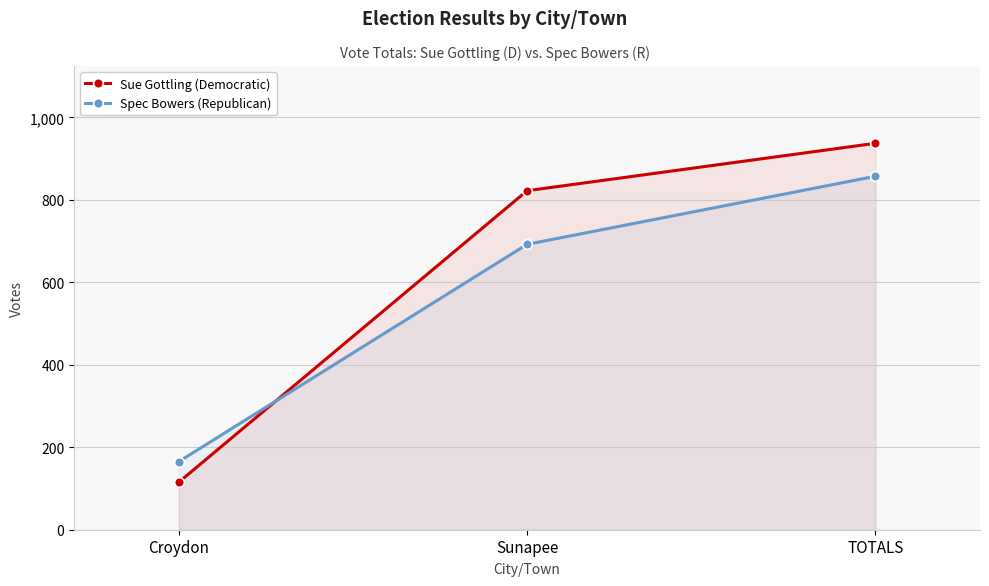

At which label is Spec Bowers (Republican) closest to 511?

Sunapee